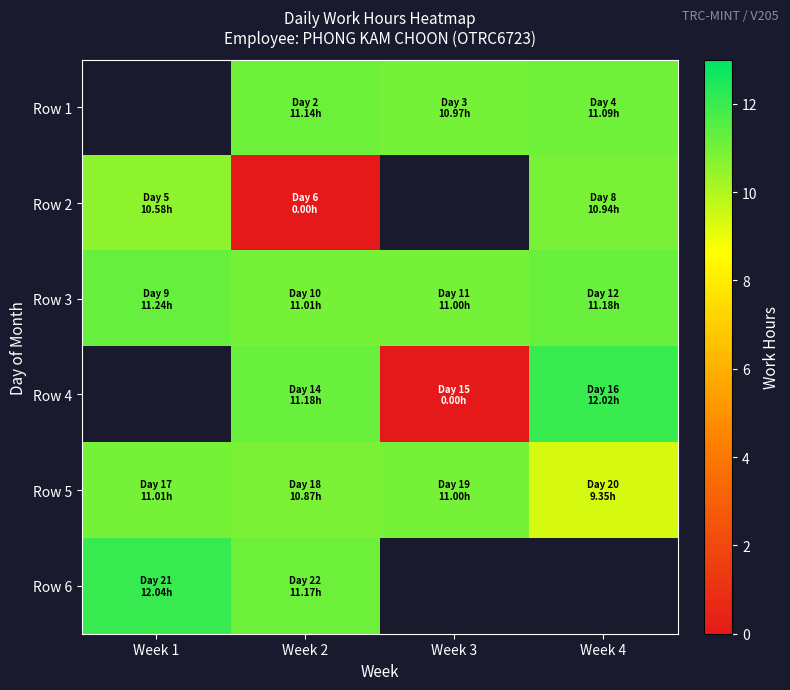

Where is Row 3 nearest to the value 11?

Week 3